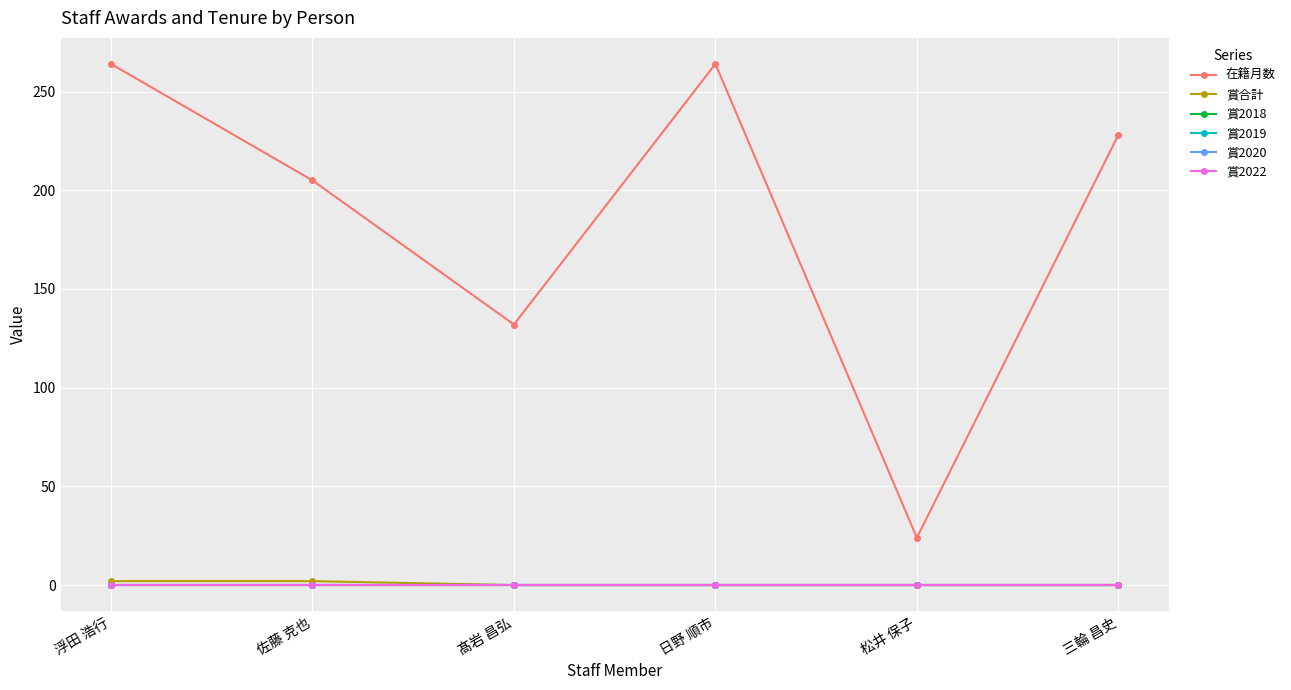

At how many categories does at least one series exceed 91?

5